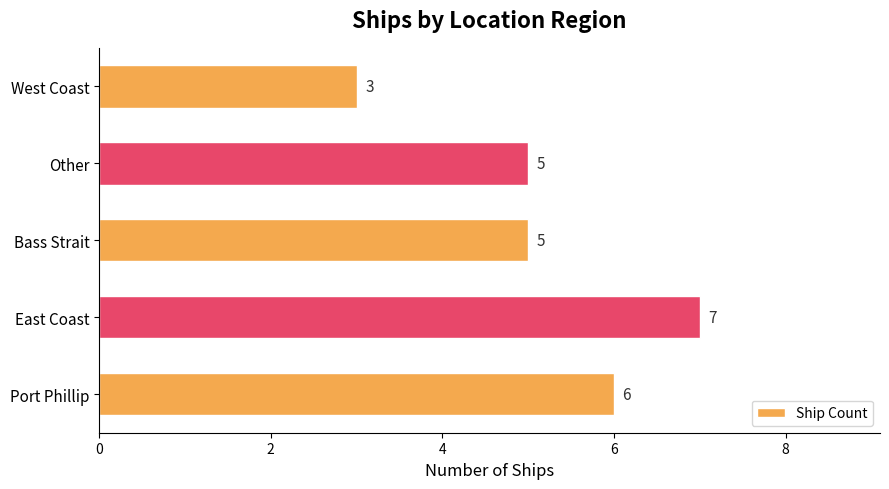

Which label corresponds to the largest value in the chart?

East Coast